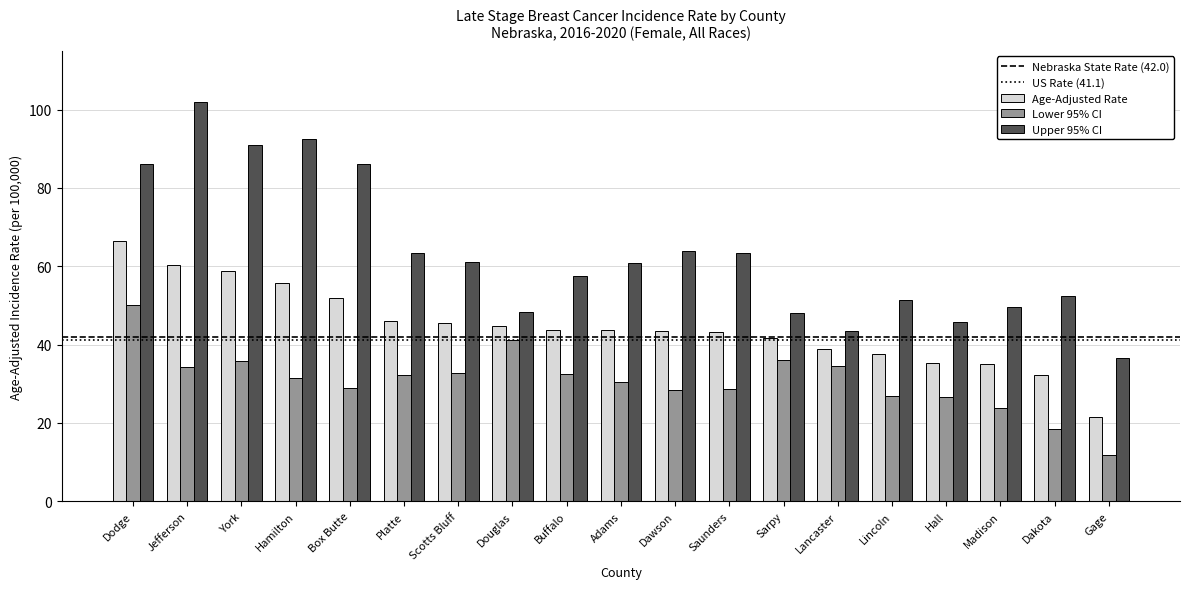

The value of Lower 95% CI at Platte is 18.7. True or false?

False